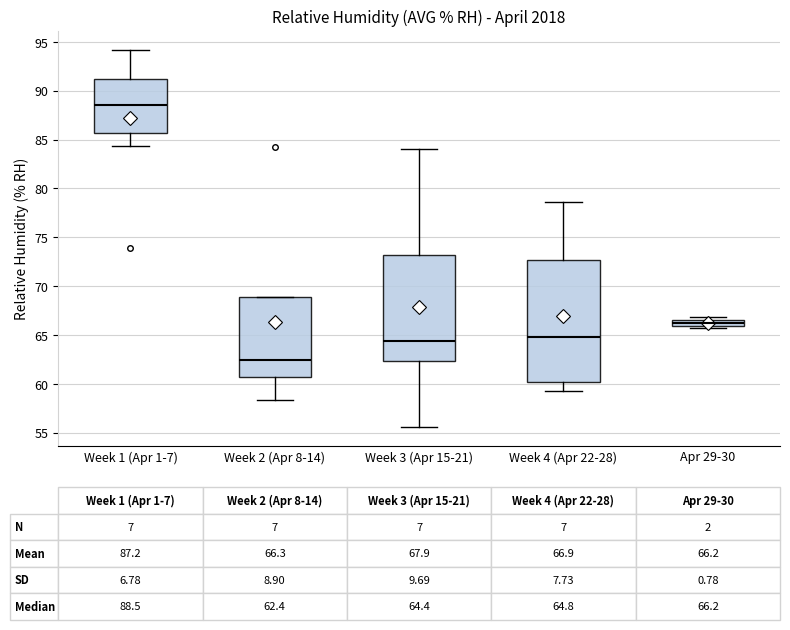

Comparing the boxes themselves (not the whiskers), which one is the tallest?

Week 4 (Apr 22-28)